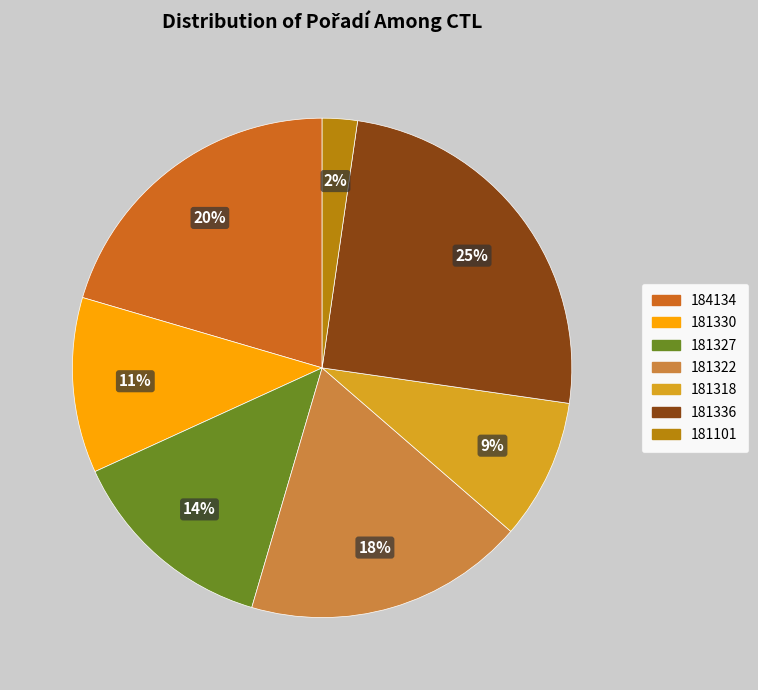

Count the number of slices in the pie.

7